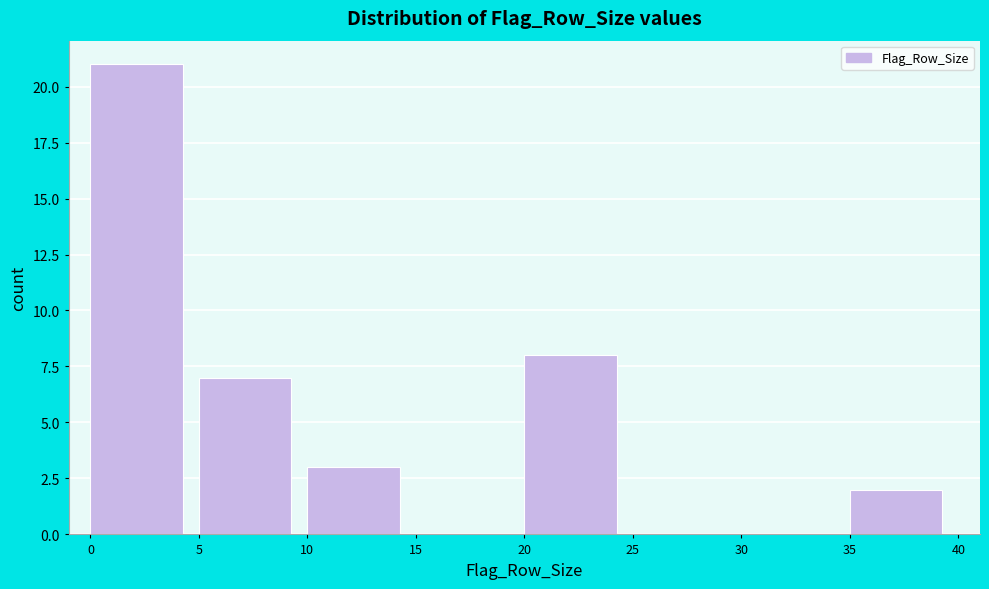

Reading left to right, transcribe this chart: for each bar, give the range it covers on the x-axis and its height. The values are not printed on the chart, so give them approximately, as read against the axis.

0 to 5: 21
5 to 10: 7
10 to 15: 3
15 to 20: 0
20 to 25: 8
25 to 30: 0
30 to 35: 0
35 to 40: 2